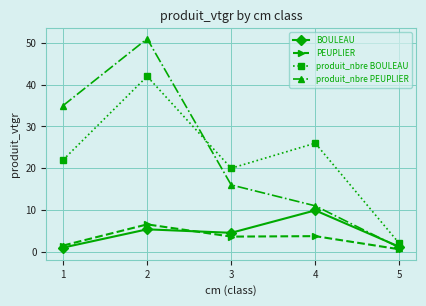

At which label is produit_nbre PEUPLIER closest to 26?

1